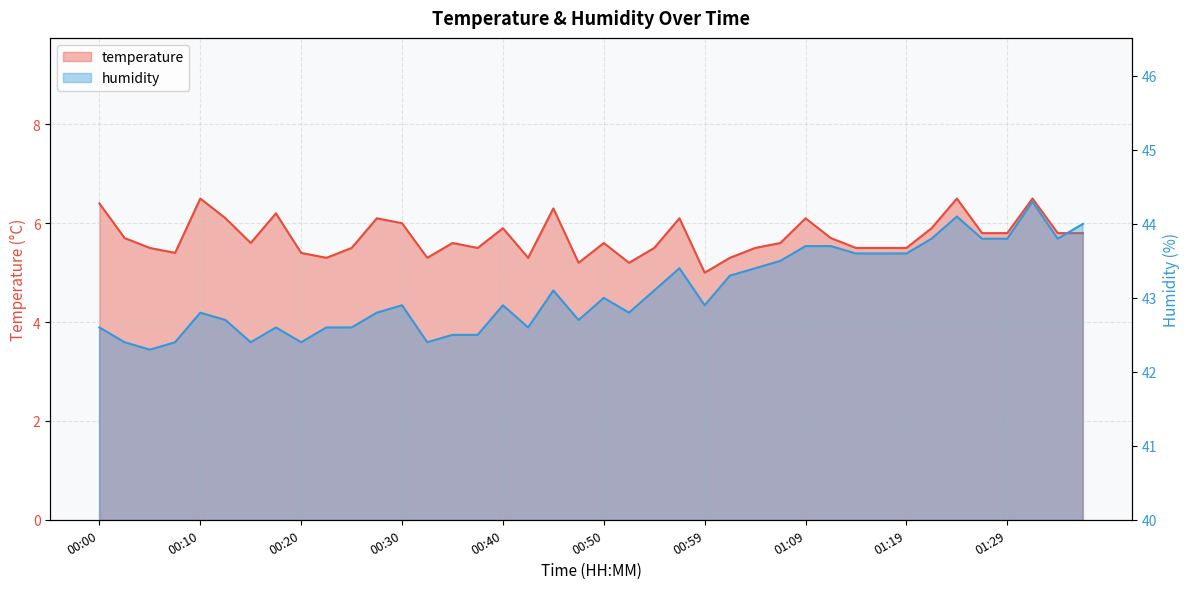

List the series in order of their peak value, highest first.

humidity, temperature